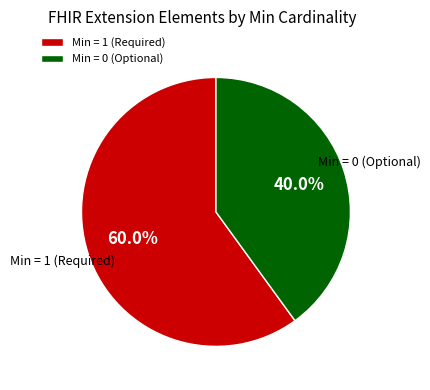

Between Min = 0 (Optional) and Min = 1 (Required), which is larger?

Min = 1 (Required)